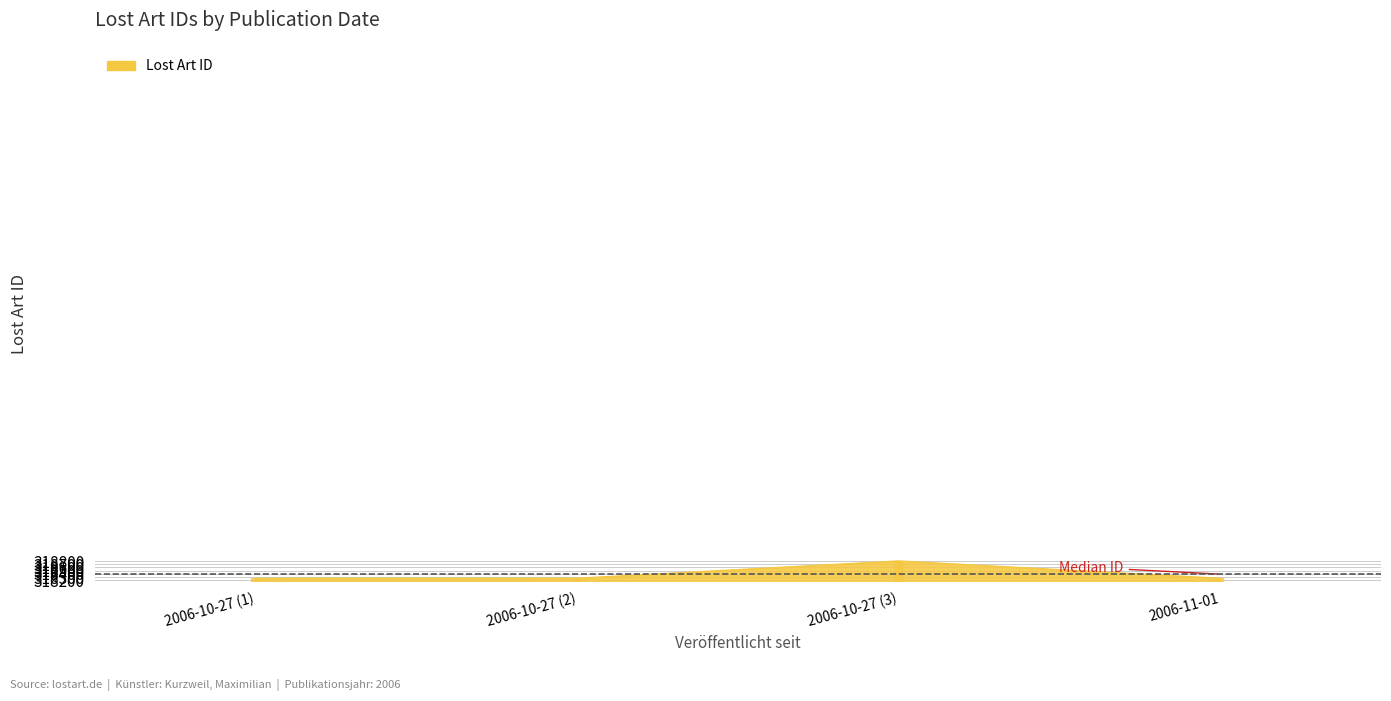

What is the ratio of the value at 2006-10-27 (2) to the value at 2006-10-27 (1)?

1.0